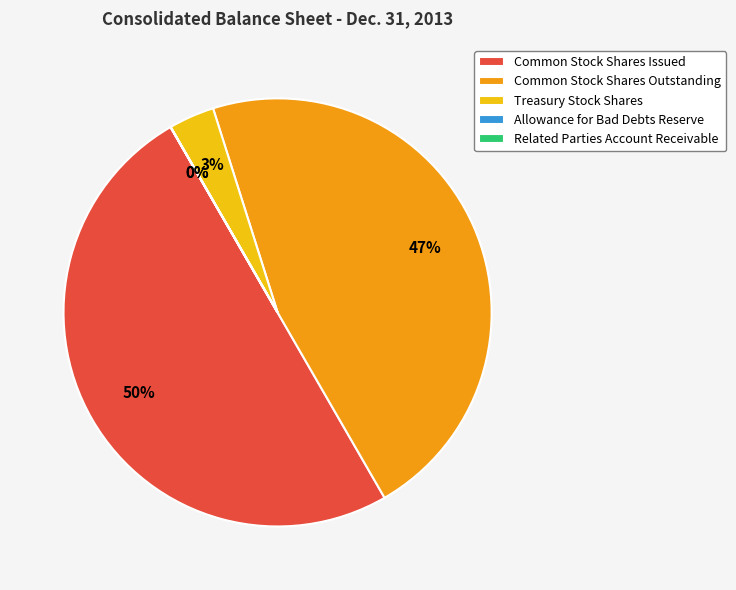

Which slice is the largest?

Common Stock Shares Issued